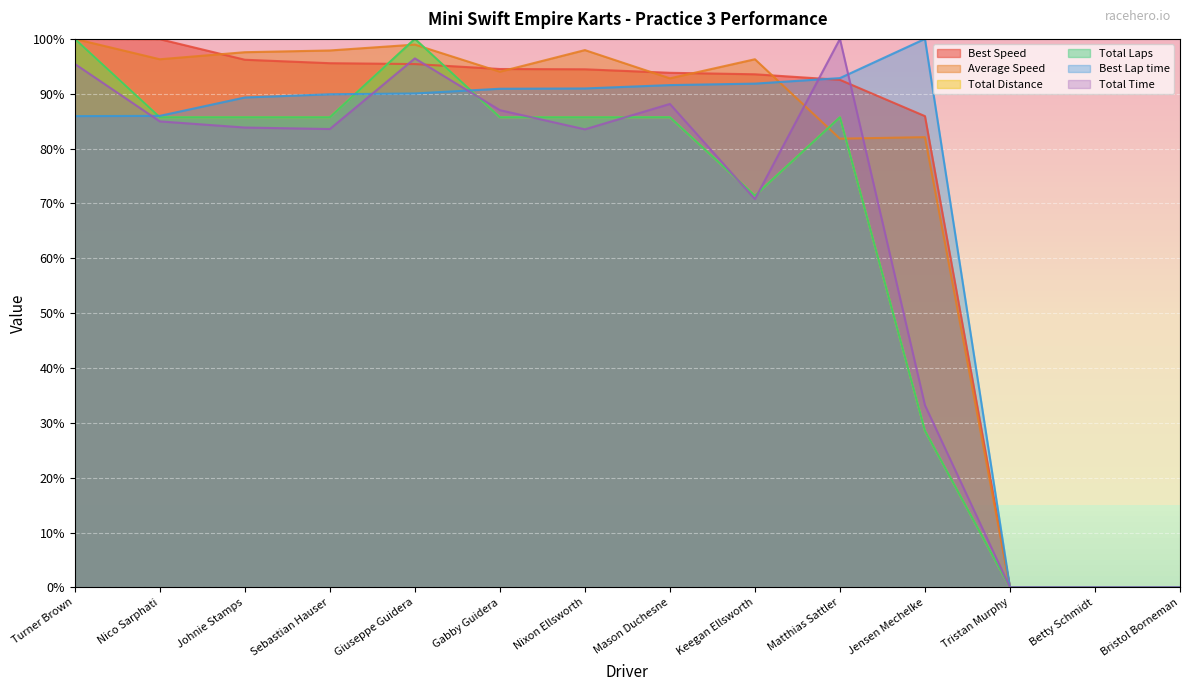

At Sebastian Hauser, list the series in order from smallest to largest.

Total Time, Total Laps, Total Distance, Best Lap time, Best Speed, Average Speed